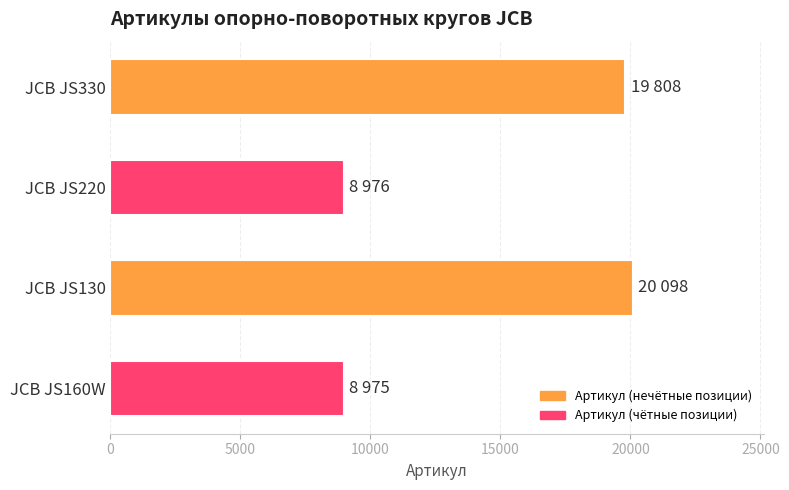

What is the change in value from JCB JS220 to JCB JS130?

+11122